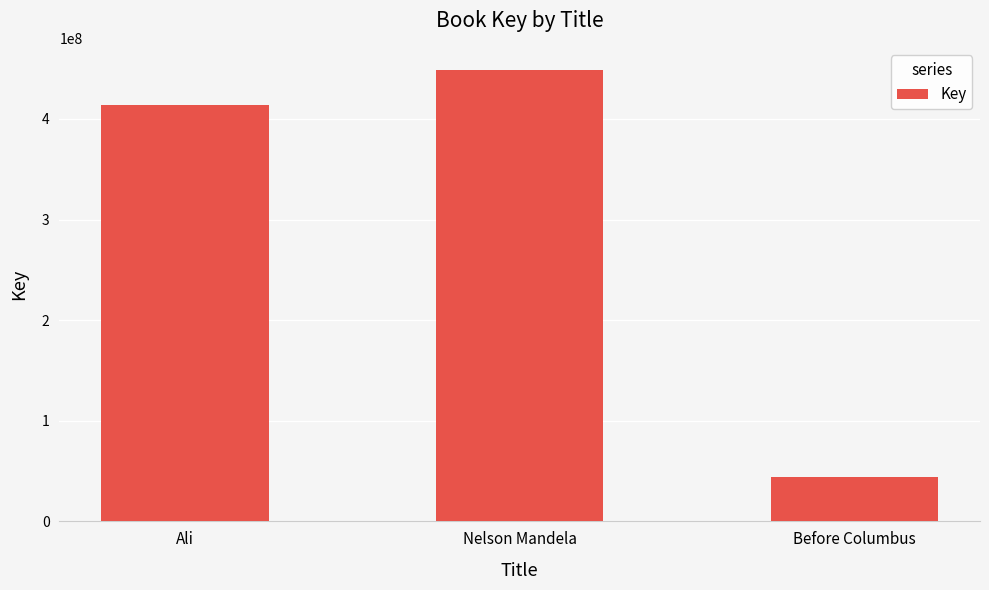

True or false: the data shows 65773952 at Before Columbus.

False